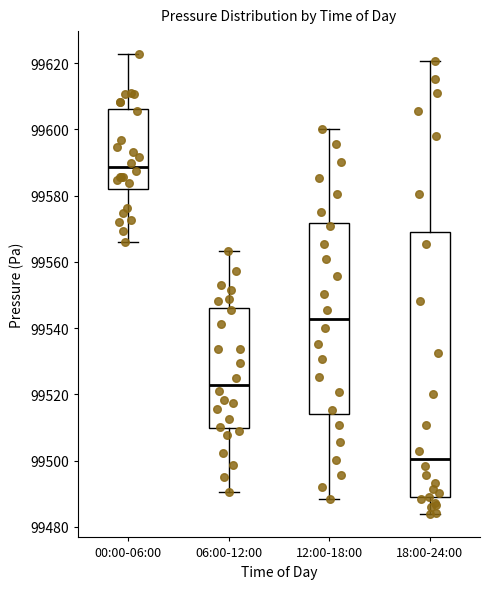

Comparing the boxes themselves (not the whiskers), which one is the tallest?

18:00-24:00